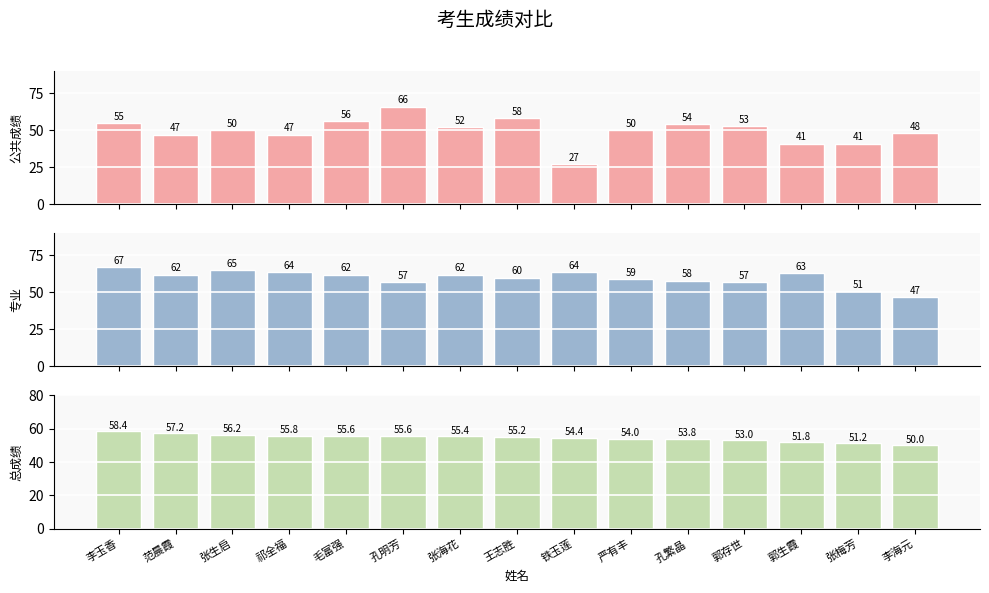

What is the difference between the second highest and minimum values in the 公共成绩 series?

31.0